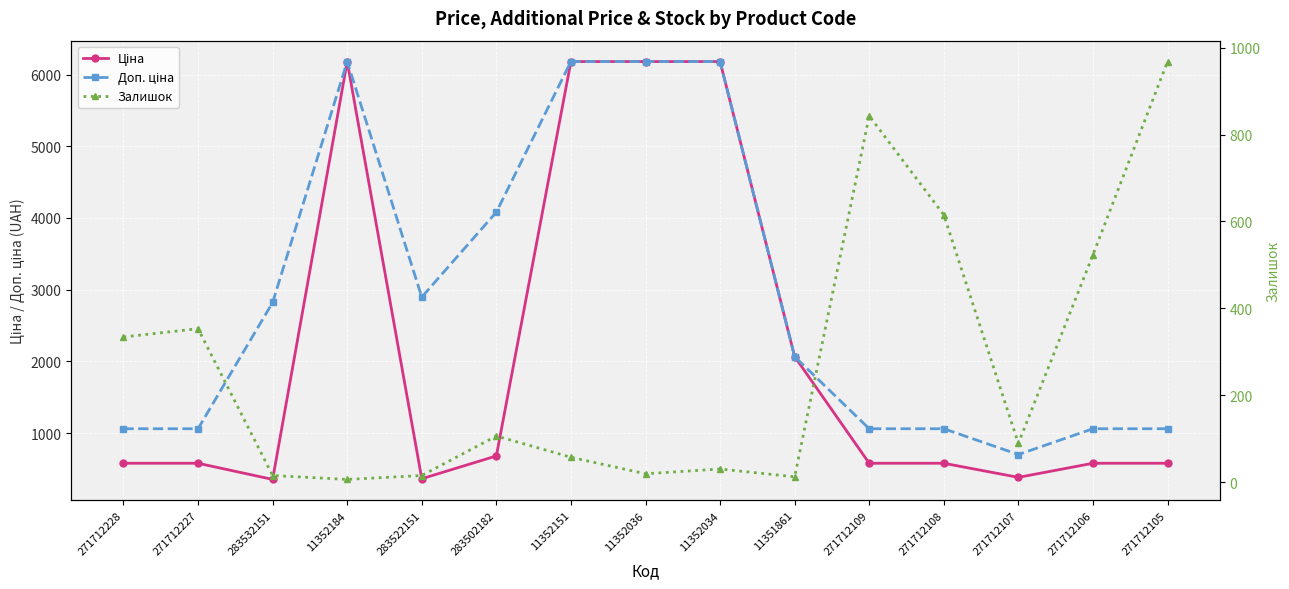

Reading left to right, extract all data points from this chart.

Ціна: 271712228=578.1	271712227=578.1	283532151=352.6	11352184=6182.6	283522151=362.1	283502182=680.4	11352151=6182.6	11352036=6182.6	11352034=6182.6	11351861=2066.2	271712109=578.1	271712108=578.1	271712107=381.6	271712106=578.1	271712105=578.1
Доп. ціна: 271712228=1060.0	271712227=1060.0	283532151=2821.2	11352184=6182.6	283522151=2896.6	283502182=4082.3	11352151=6182.6	11352036=6182.6	11352034=6182.6	11351861=2066.0	271712109=1060.0	271712108=1060.0	271712107=700.0	271712106=1060.0	271712105=1060.0
Залишок: 271712228=334.0	271712227=353.0	283532151=15.0	11352184=6.0	283522151=15.0	283502182=106.0	11352151=57.0	11352036=19.0	11352034=30.0	11351861=12.0	271712109=843.0	271712108=615.0	271712107=89.0	271712106=523.0	271712105=968.0